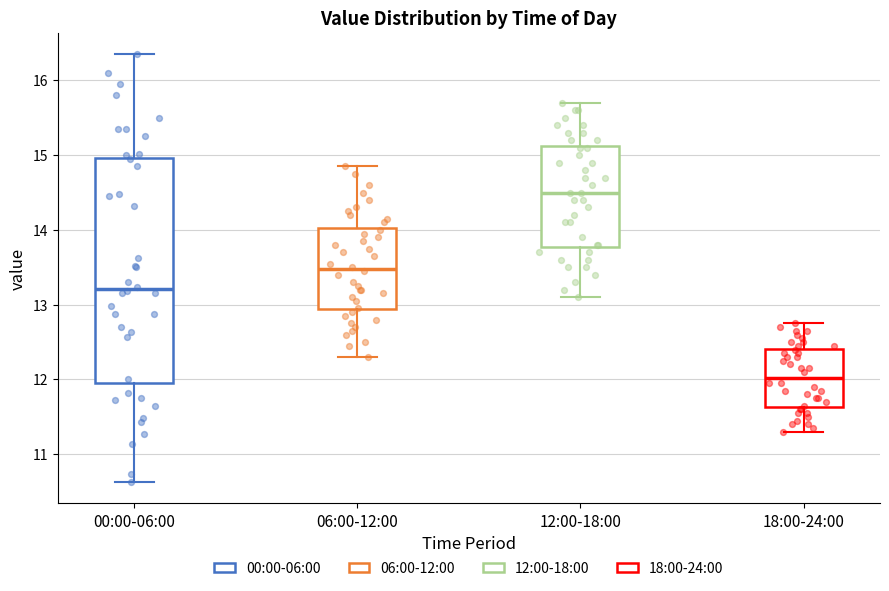

Where does the lower whisker of the box for 06:00-12:00 end on the y-axis? The values are not printed on the chart, so give them approximately, as read against the axis.

12.3